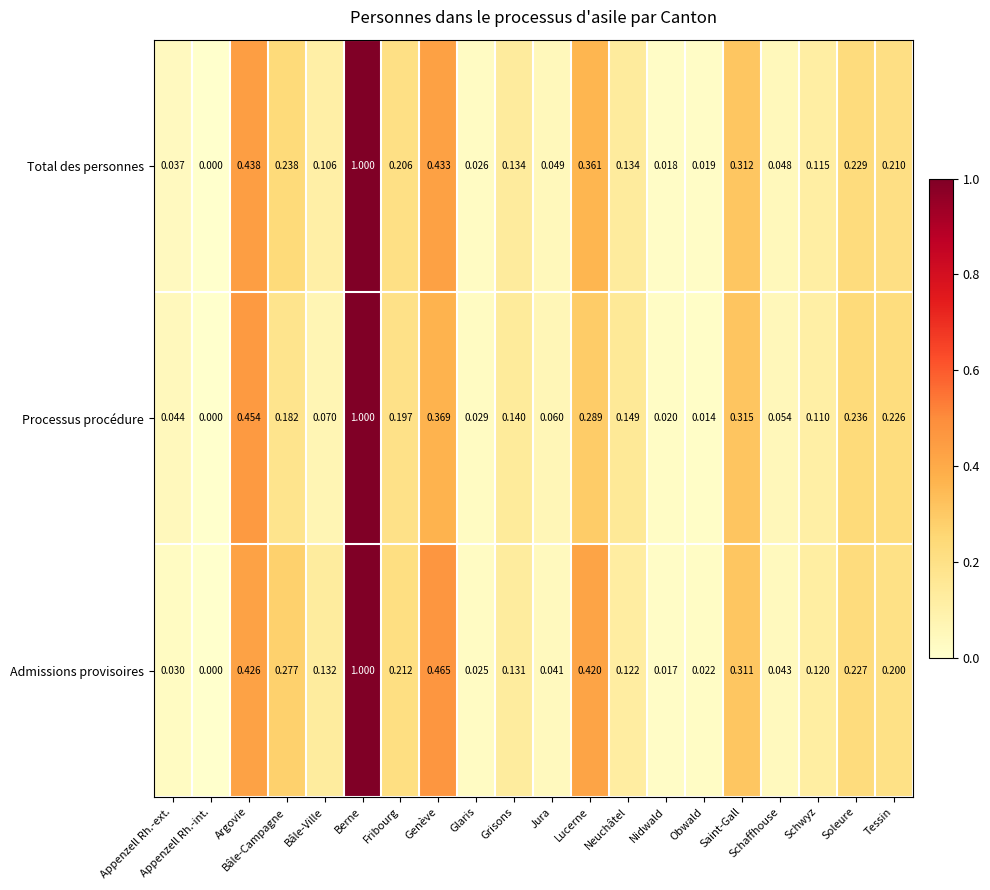

At Neuchâtel, list the series in order from smallest to largest.

Admissions provisoires, Total des personnes, Processus procédure